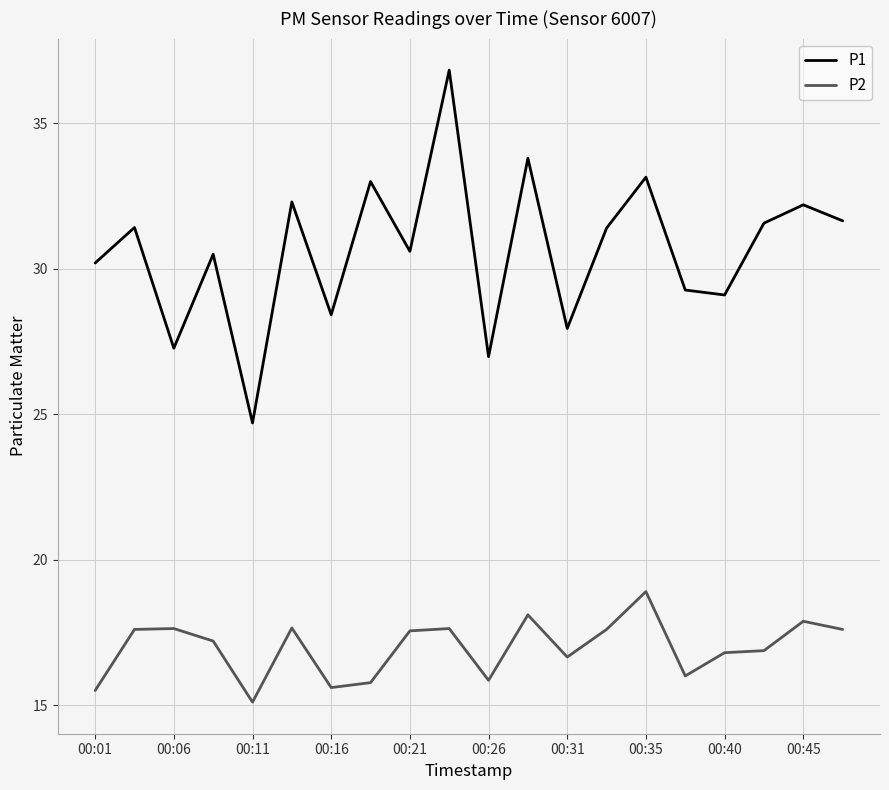

True or false: P2 and P1 intersect in this chart.

False